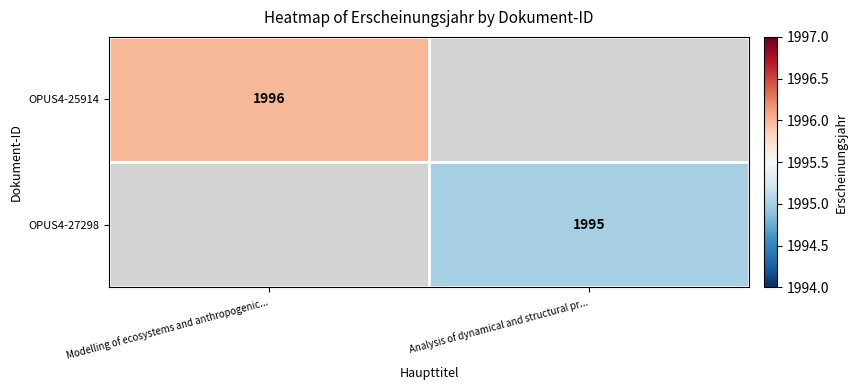

The OPUS4-25914 series shows 1996 at Modelling of ecosystems and anthropogenic.... True or false?

True